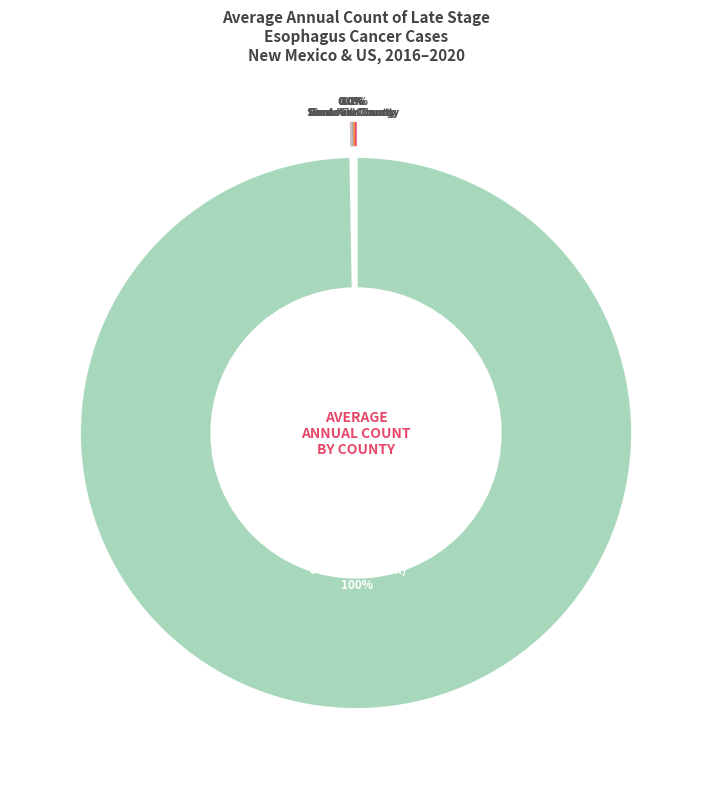

Is there a majority slice in this chart?

Yes